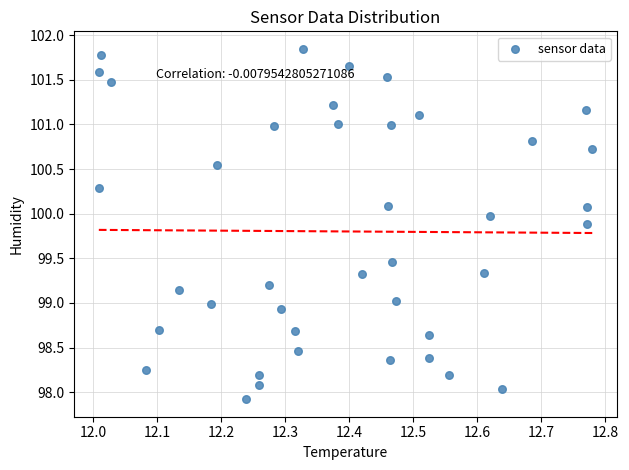

What is the range of X values (max minus min)?

0.8